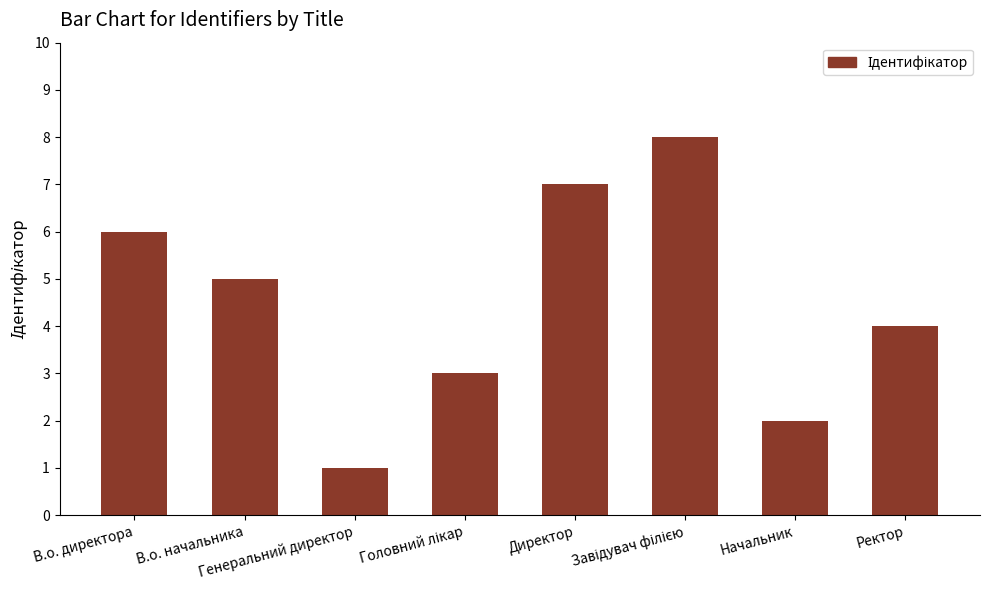

What is the smallest value displayed?

1